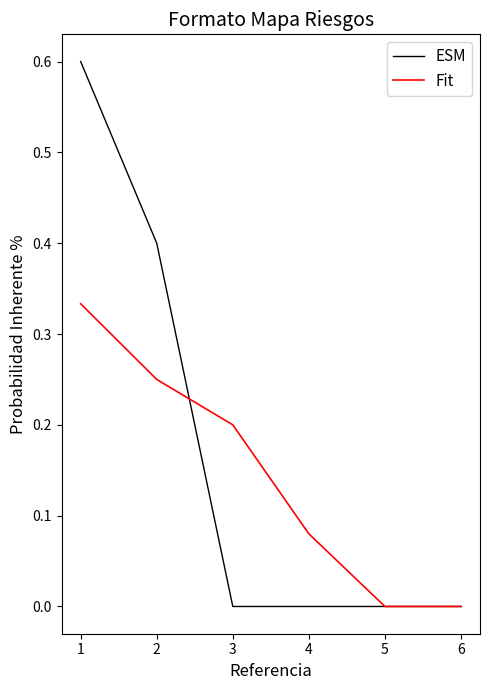

Rank the series at 4 from lowest to highest value.

ESM, Fit